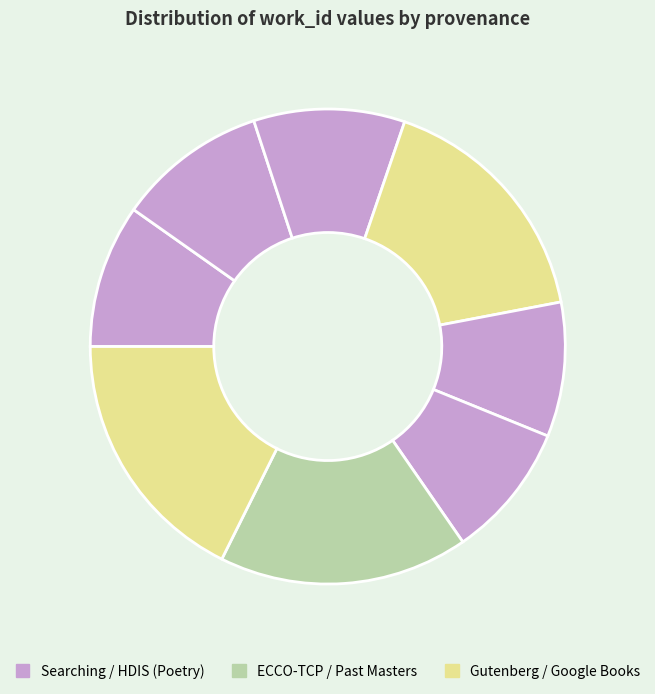

How many segments does this pie chart have?

8